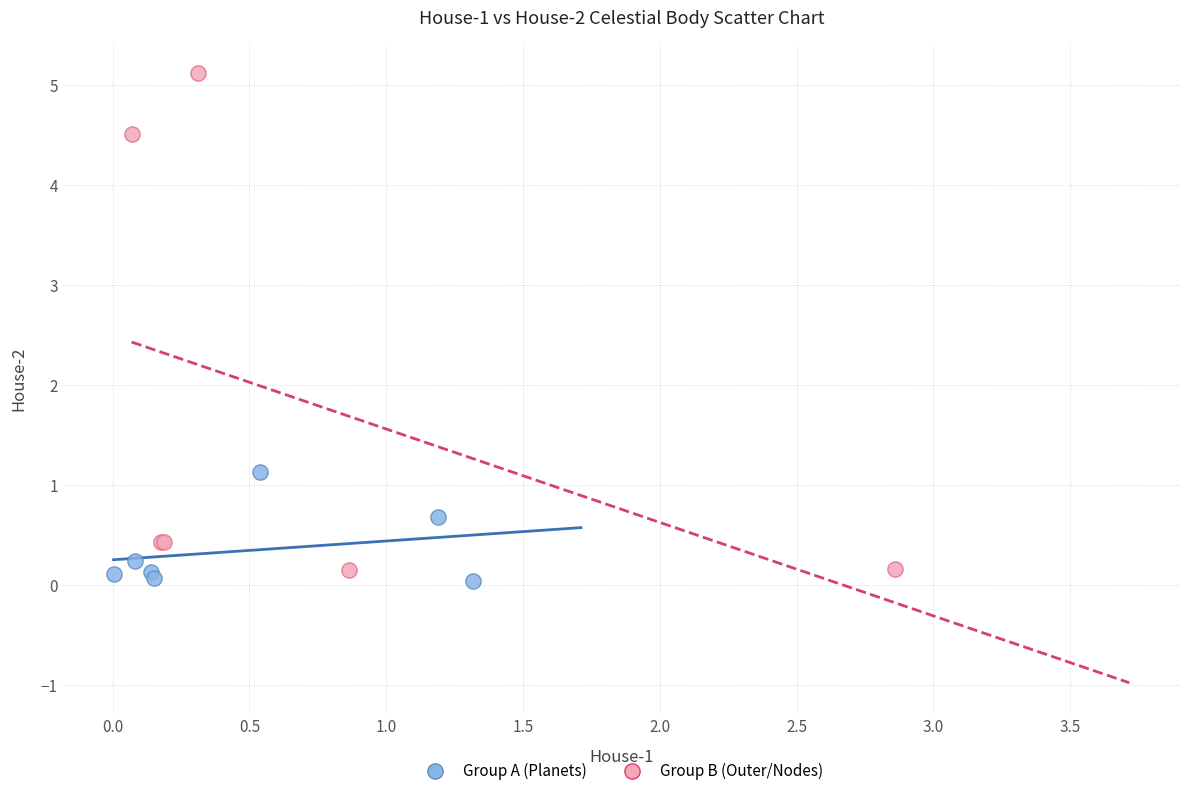

Which series reaches the minimum Y coordinate?

Group A (Planets)